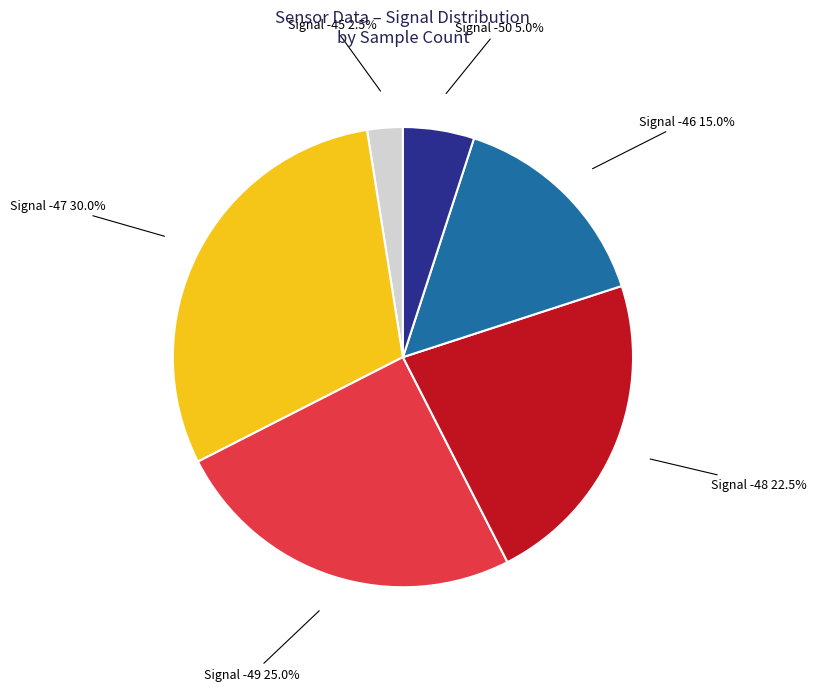

Does any single category account for the majority?

No